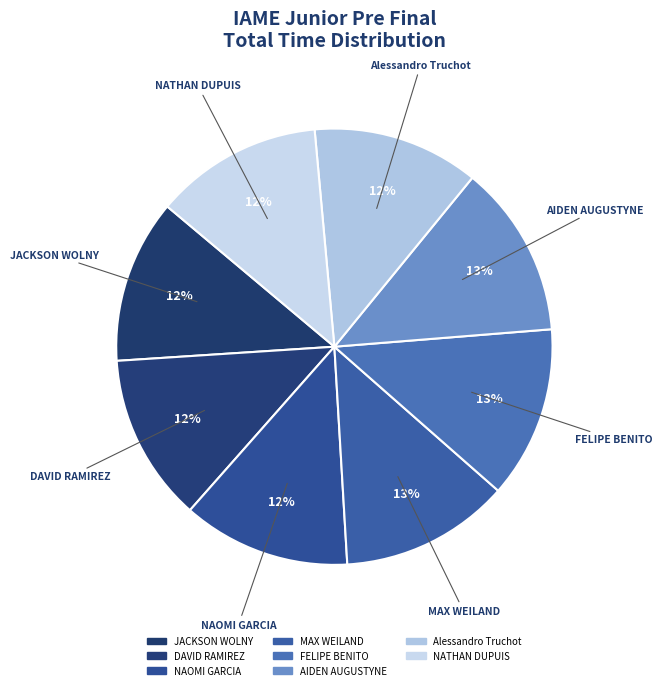

How many segments does this pie chart have?

8